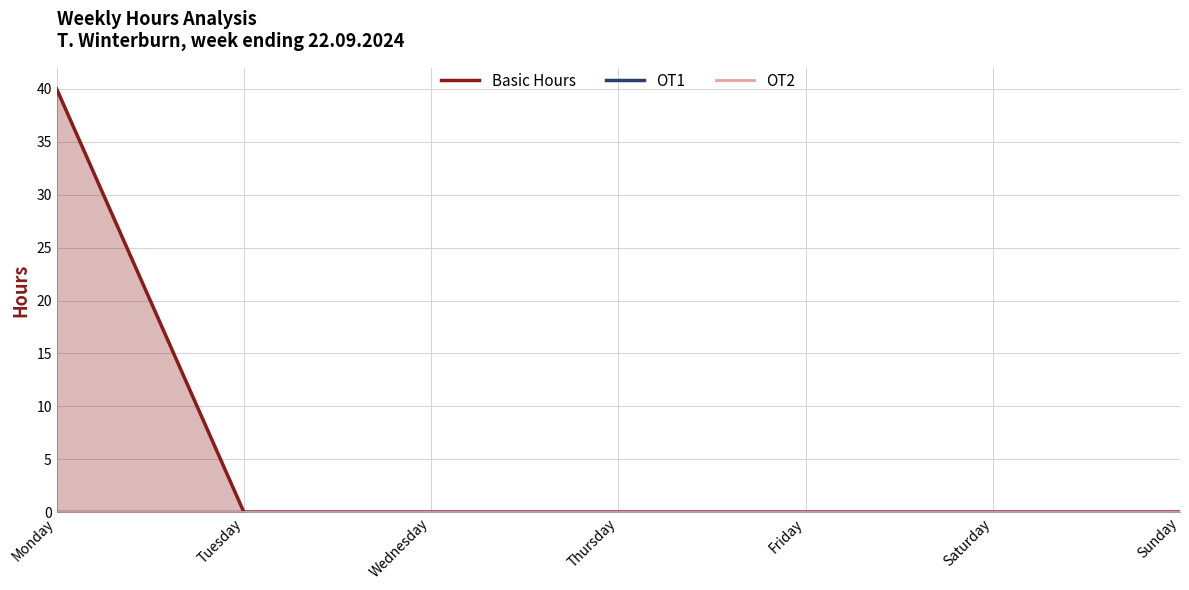

Is the value of Basic Hours at Monday greater than the value of OT2 at Thursday?

Yes